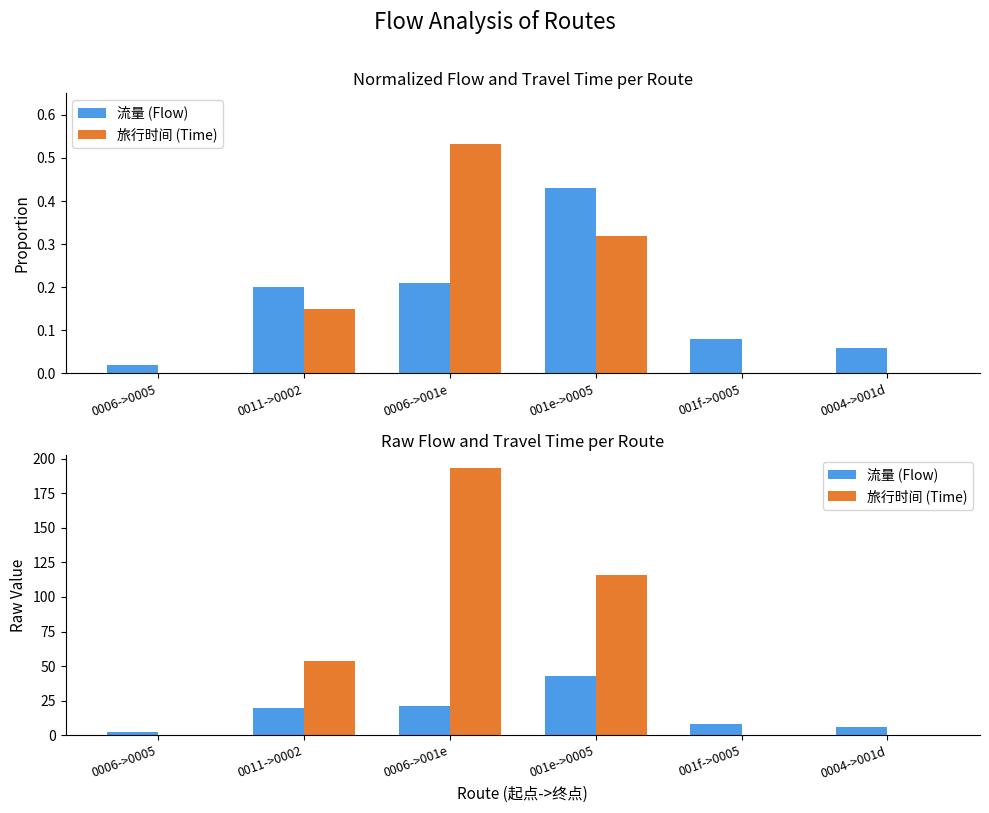

At which label does 流量 (Flow) first exceed 20?

0006->001e